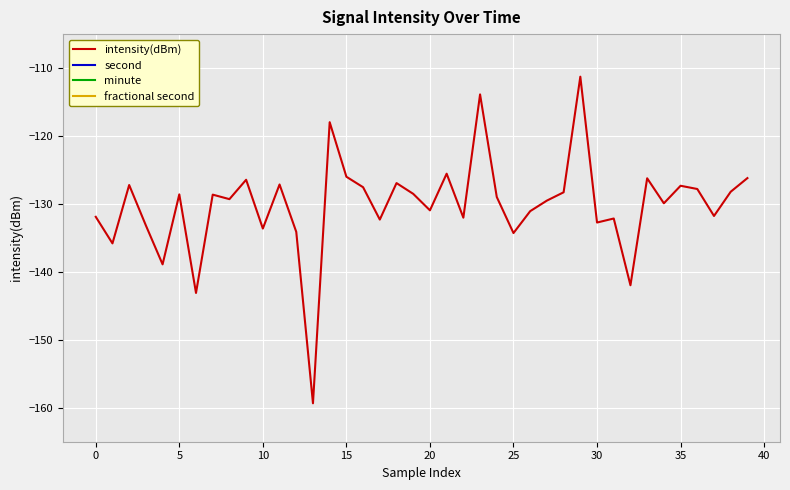

Reading left to right, list all the values displayed in this chart.

intensity(dBm): -131.9	-135.8	-127.2	-133.2	-138.9	-128.6	-143.1	-128.6	-129.3	-126.4	-133.6	-127.1	-134.1	-159.3	-118.0	-126.0	-127.5	-132.3	-126.9	-128.5	-130.9	-125.5	-132.0	-113.9	-129.0	-134.3	-131.1	-129.5	-128.3	-111.3	-132.7	-132.1	-142.0	-126.2	-129.9	-127.3	-127.8	-131.8	-128.2	-126.2
second: 0.0	2.0	4.0	6.0	8.0	10.0	12.0	14.0	16.0	18.0	20.0	22.0	24.0	26.0	28.0	30.0	32.0	34.0	36.0	38.0	40.0	42.0	44.0	46.0	48.0	50.0	52.0	54.0	56.0	58.0	0.0	2.0	4.0	6.0	8.0	10.0	12.0	14.0	16.0	18.0
minute: 0.0	0.0	0.0	0.0	0.0	0.0	0.0	0.0	0.0	0.0	0.0	0.0	0.0	0.0	0.0	0.0	0.0	0.0	0.0	0.0	0.0	0.0	0.0	0.0	0.0	0.0	0.0	0.0	0.0	0.0	1.0	1.0	1.0	1.0	1.0	1.0	1.0	1.0	1.0	1.0
fractional second: 0.0	0.0	0.0	0.0	0.0	0.0	0.0	0.0	0.0	0.0	0.0	0.0	0.0	0.0	0.0	0.0	0.0	0.0	0.0	0.0	0.0	0.0	0.0	0.0	0.0	0.0	0.0	0.0	0.0	0.0	0.0	0.0	0.0	0.0	0.0	0.0	0.0	0.0	0.0	0.0